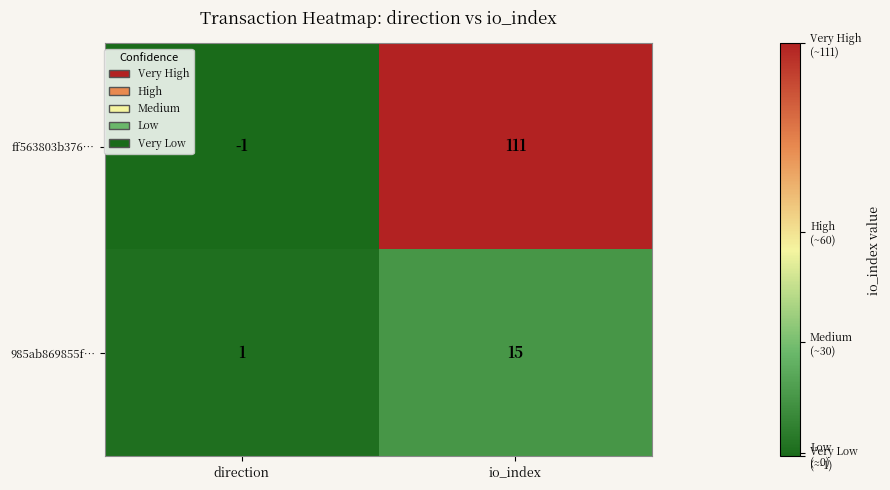

Rank the series at io_index from lowest to highest value.

985ab869855f…, ff563803b376…